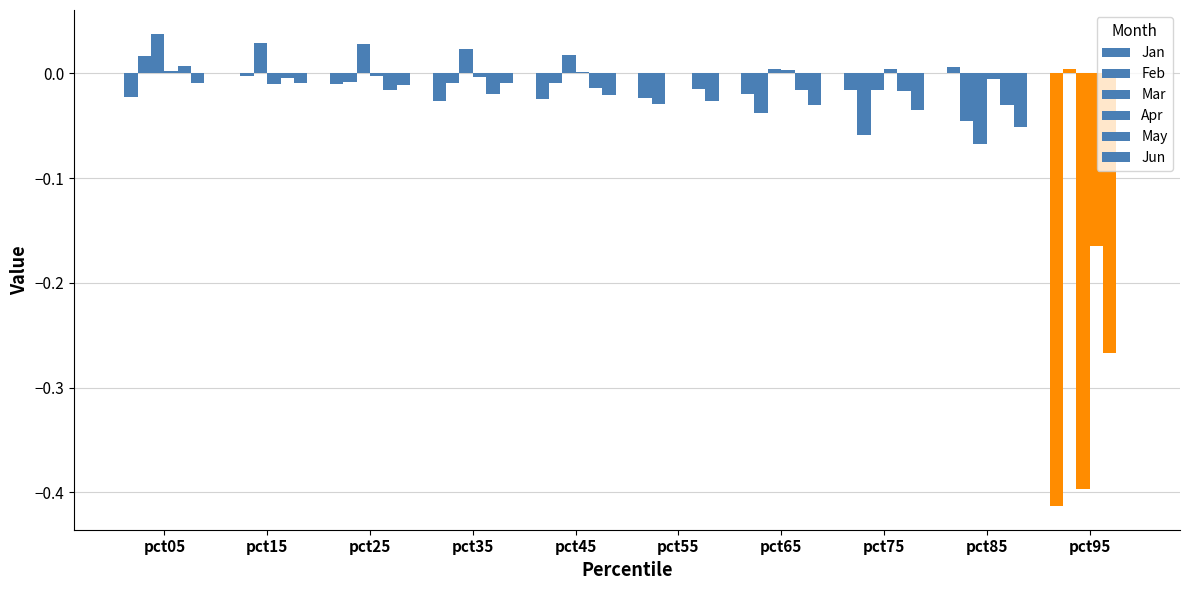

Reading right to left, transcribe all the data shown in this chart.

Jan: pct95=-0.4	pct85=0.0	pct75=-0.0	pct65=-0.0	pct55=-0.0	pct45=-0.0	pct35=-0.0	pct25=-0.0	pct15=0.0	pct05=-0.0
Feb: pct95=0.0	pct85=-0.0	pct75=-0.1	pct65=-0.0	pct55=-0.0	pct45=-0.0	pct35=-0.0	pct25=-0.0	pct15=-0.0	pct05=0.0
Mar: pct95=-0.4	pct85=-0.1	pct75=-0.0	pct65=0.0	pct55=0.0	pct45=0.0	pct35=0.0	pct25=0.0	pct15=0.0	pct05=0.0
Apr: pct95=-0.2	pct85=-0.0	pct75=0.0	pct65=0.0	pct55=0.0	pct45=0.0	pct35=-0.0	pct25=-0.0	pct15=-0.0	pct05=0.0
May: pct95=-0.3	pct85=-0.0	pct75=-0.0	pct65=-0.0	pct55=-0.0	pct45=-0.0	pct35=-0.0	pct25=-0.0	pct15=-0.0	pct05=0.0
Jun: pct95=0.0	pct85=-0.1	pct75=-0.0	pct65=-0.0	pct55=-0.0	pct45=-0.0	pct35=-0.0	pct25=-0.0	pct15=-0.0	pct05=-0.0